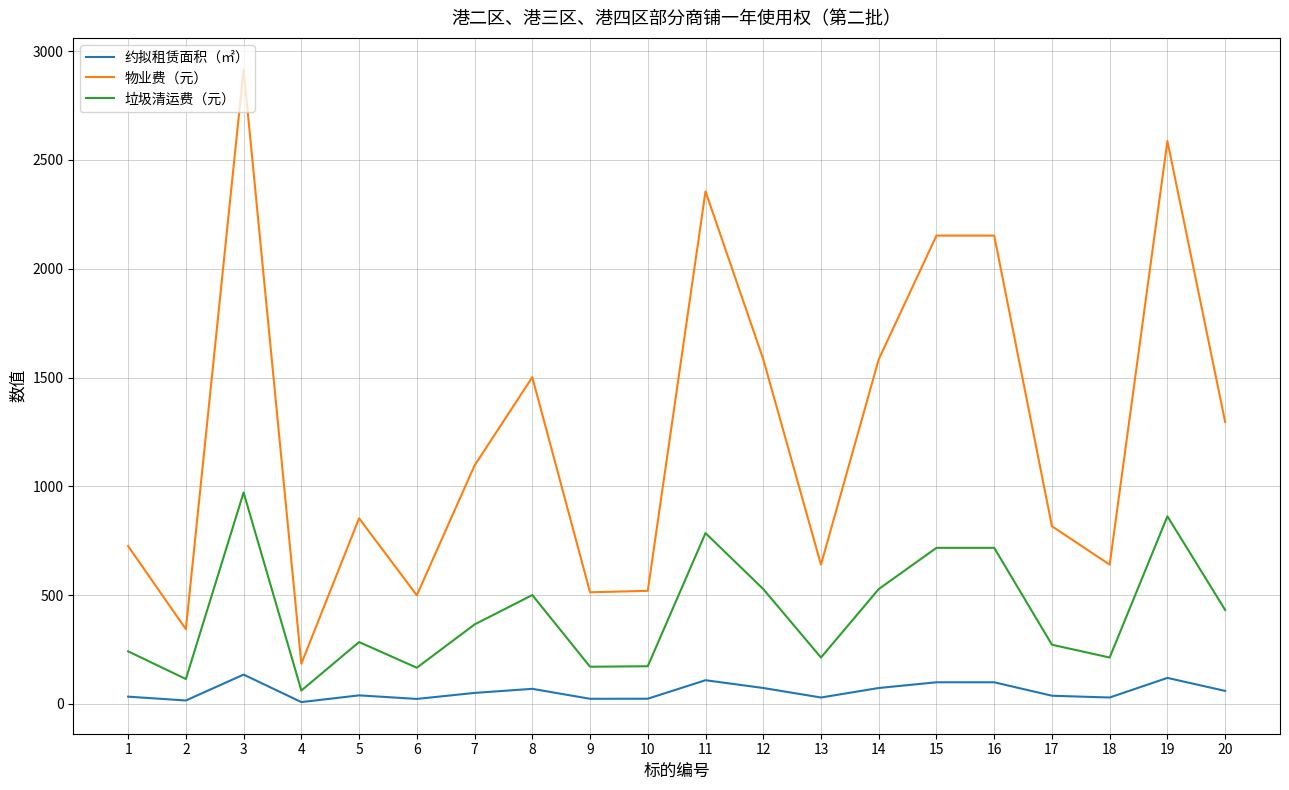

What is the minimum value shown in the chart?

8.6